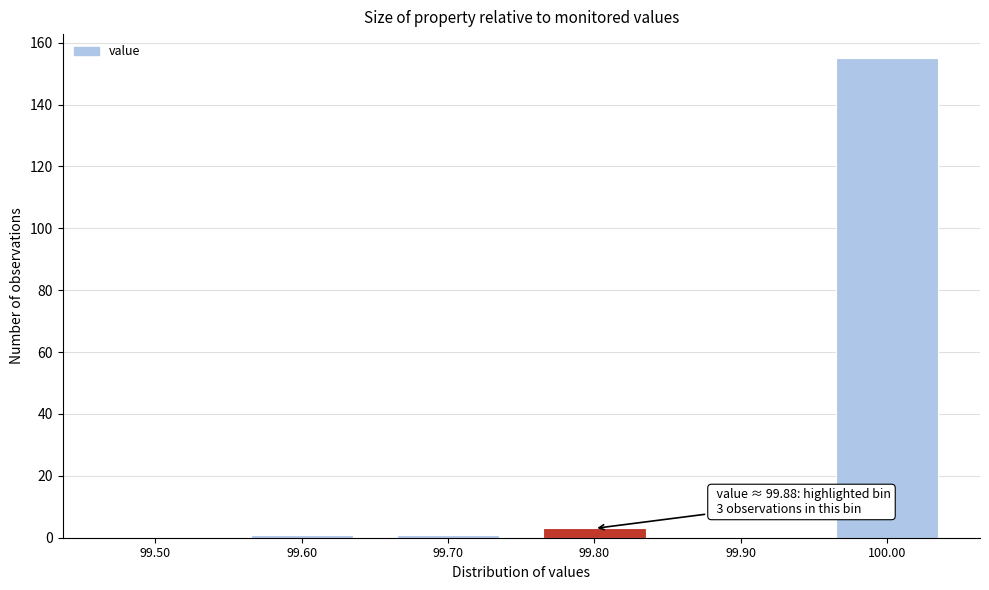

Reading left to right, transcribe all the data shown in this chart.

99.50=0	99.60=1	99.70=1	99.80=3	99.90=0	100.00=155